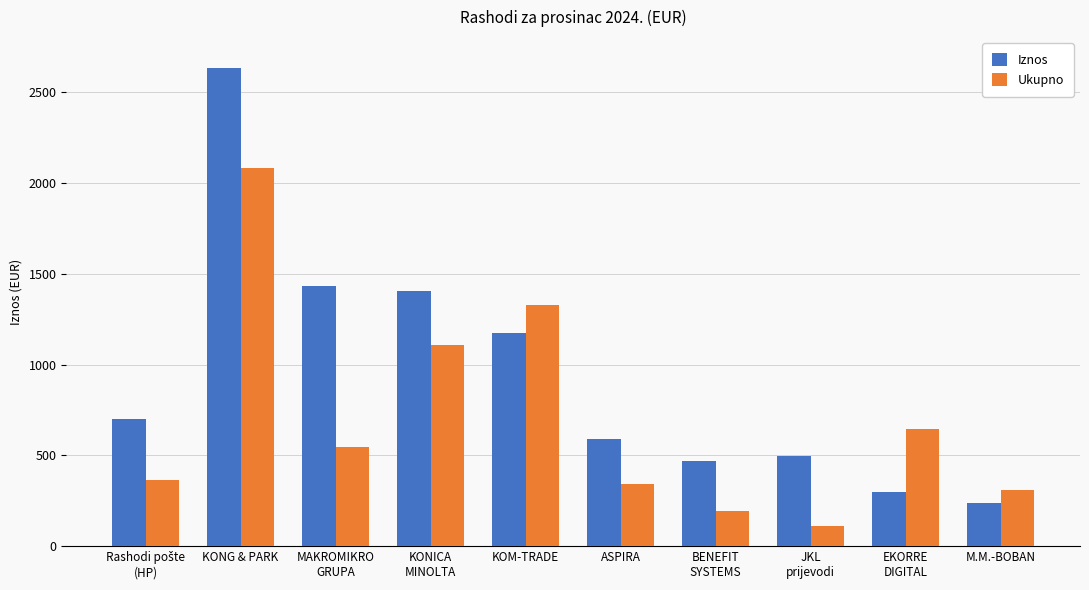

Read the Ukupno value at M.M.-BOBAN.

307.8